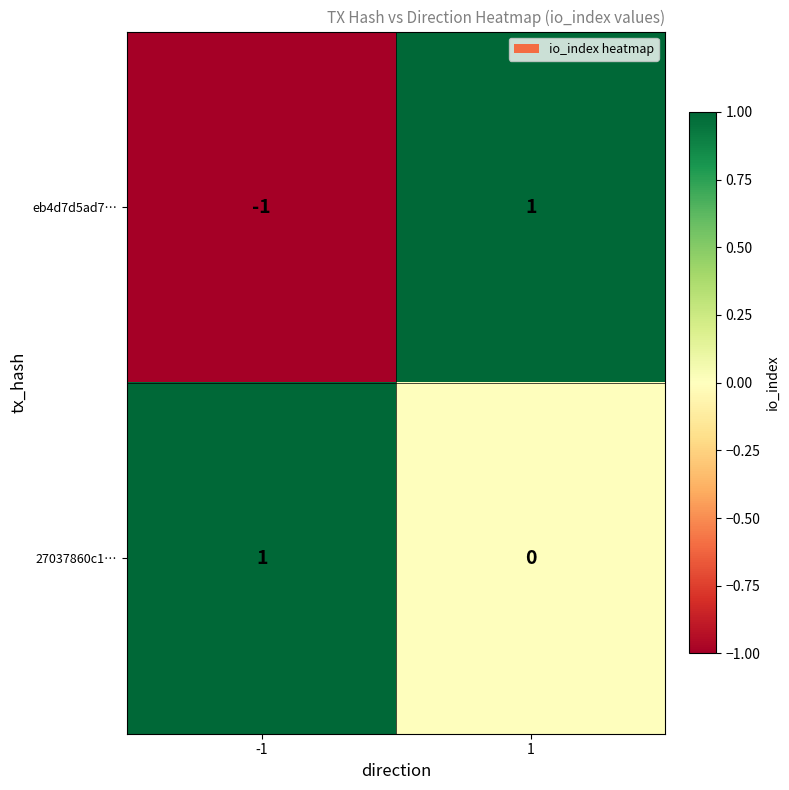

Between -1 and 1, which series saw the biggest shift?

eb4d7d5ad7…